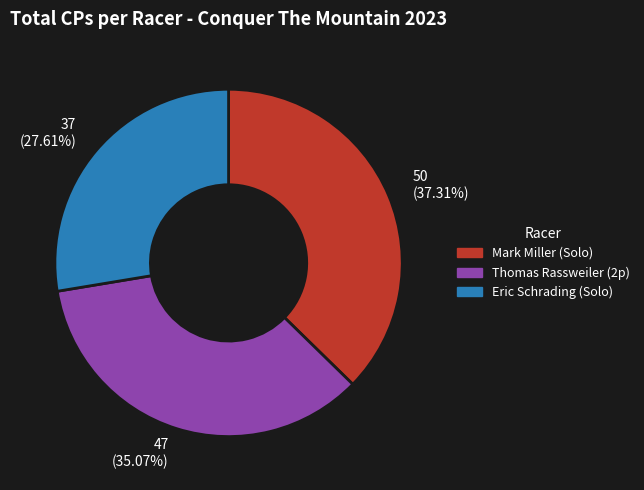

Which has a higher value, Eric Schrading (Solo) or Mark Miller (Solo)?

Mark Miller (Solo)